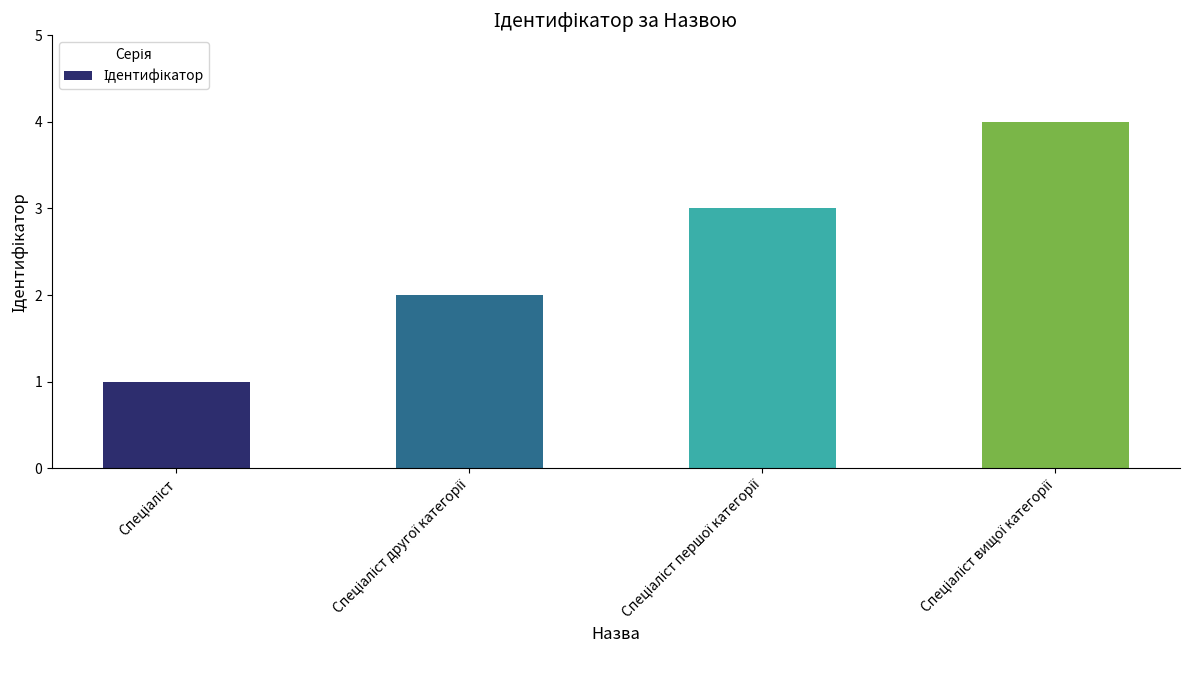

What is the sum of all values?

10